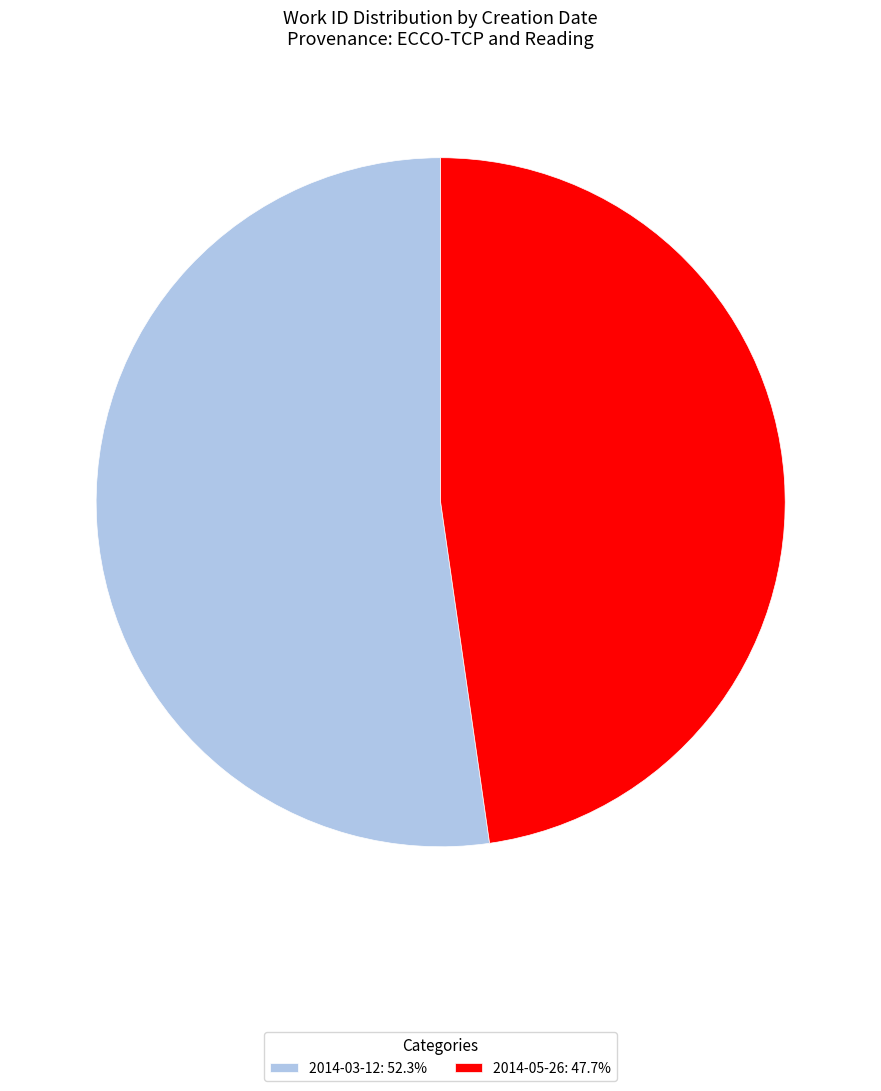

Is there any slice that represents more than half of the pie?

Yes